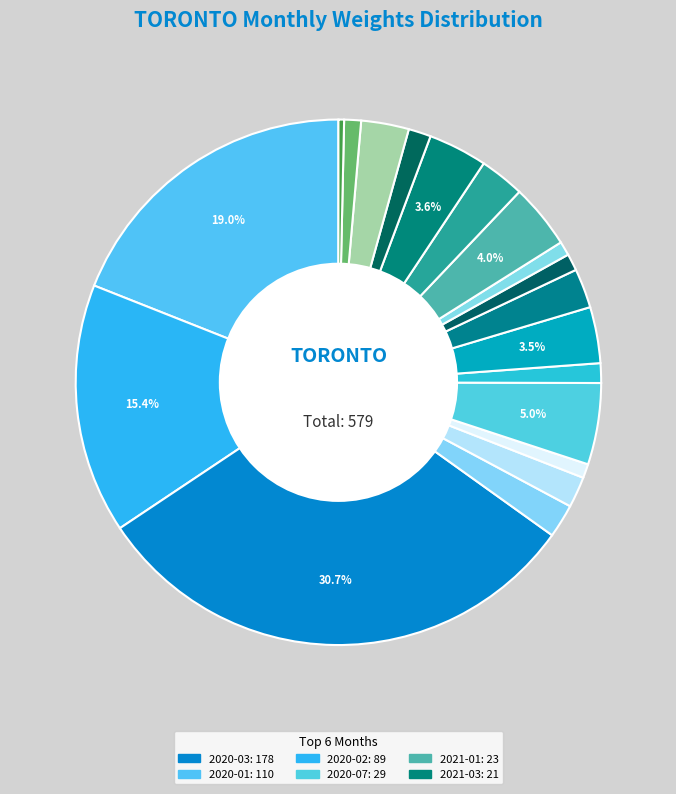

How many slices are in this pie chart?

19